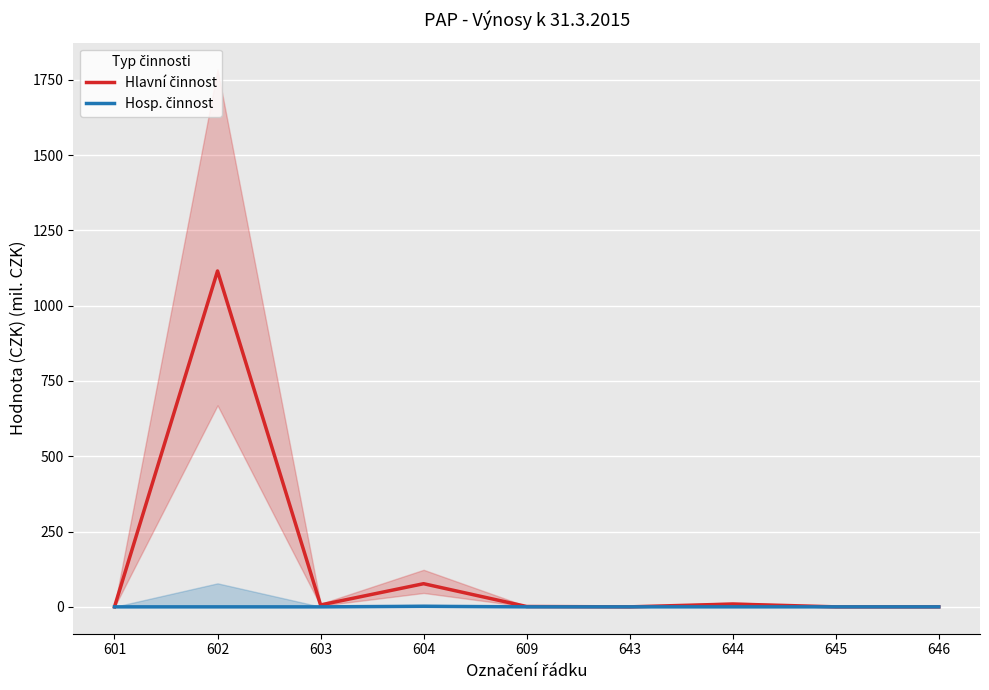

Where is the first local minimum for Hlavní činnost?

603